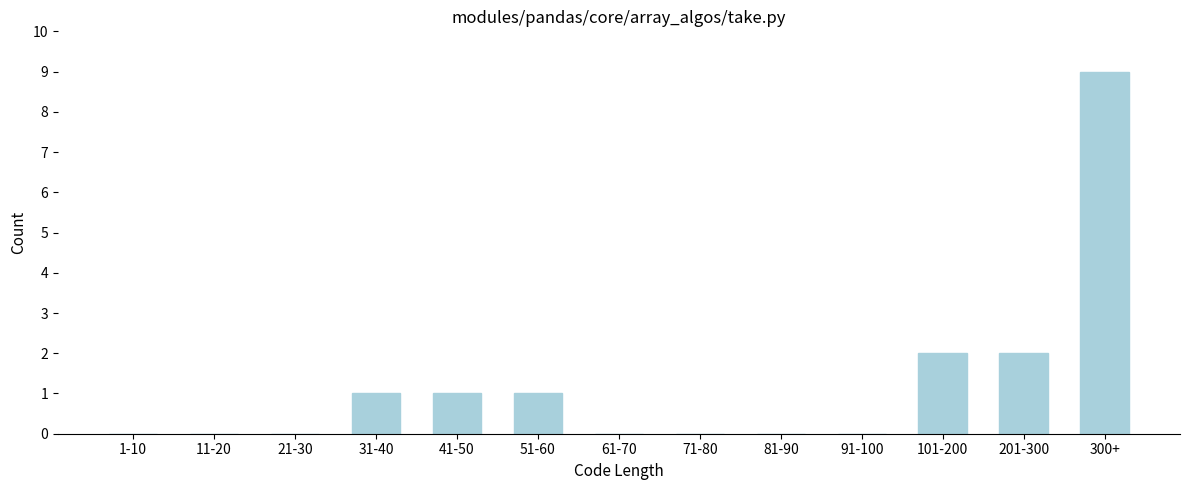

Reading left to right, transcribe all the data shown in this chart.

1-10=0	11-20=0	21-30=0	31-40=1	41-50=1	51-60=1	61-70=0	71-80=0	81-90=0	91-100=0	101-200=2	201-300=2	300+=9